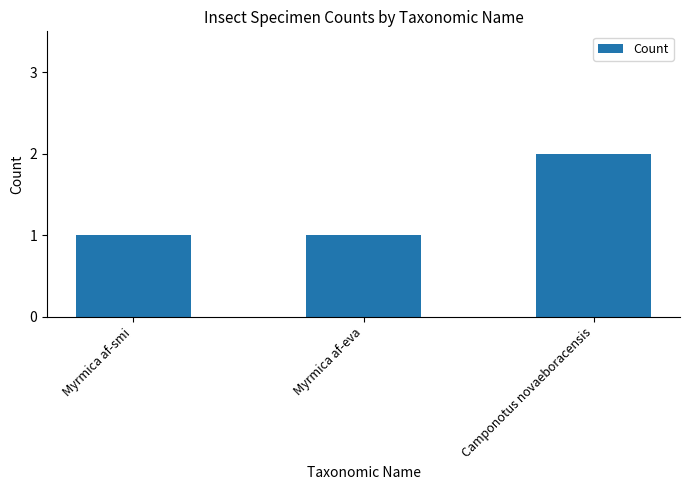

What is the smallest value displayed?

1